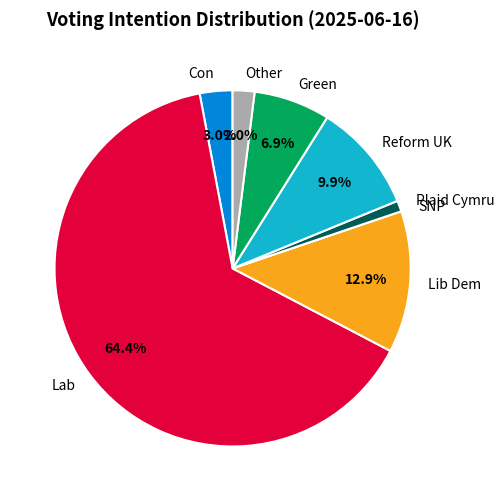

Does Lab represent more than half of the total?

Yes